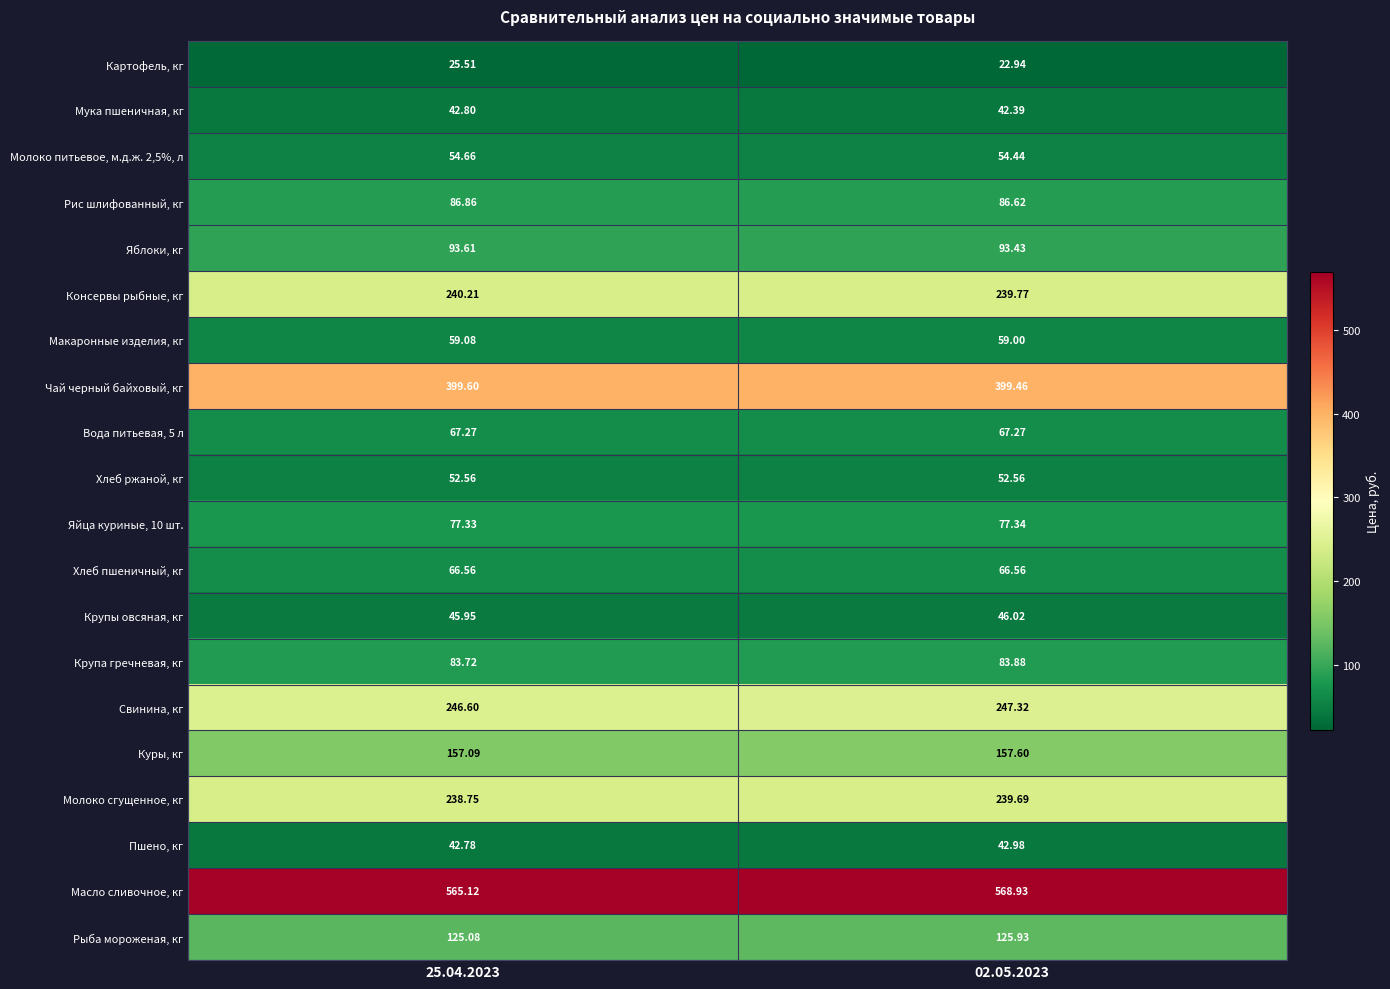

Which series has the largest total across all categories?

Масло сливочное, кг